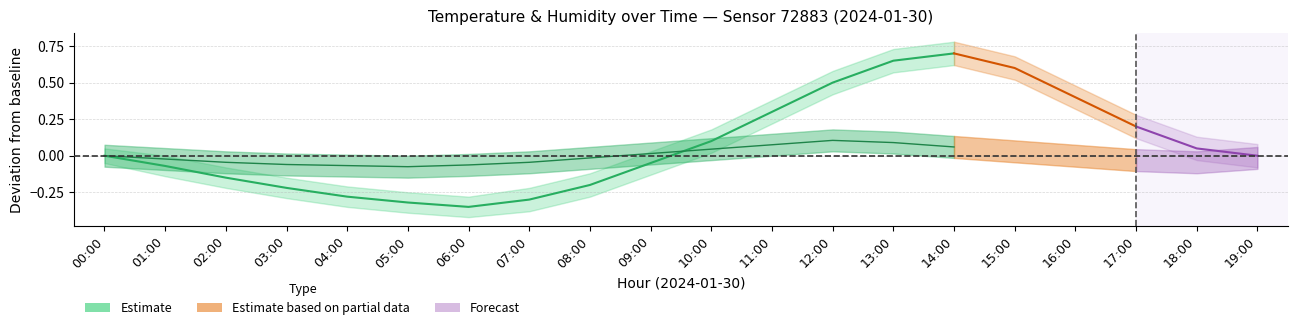

Read the value at 14:00.

0.7